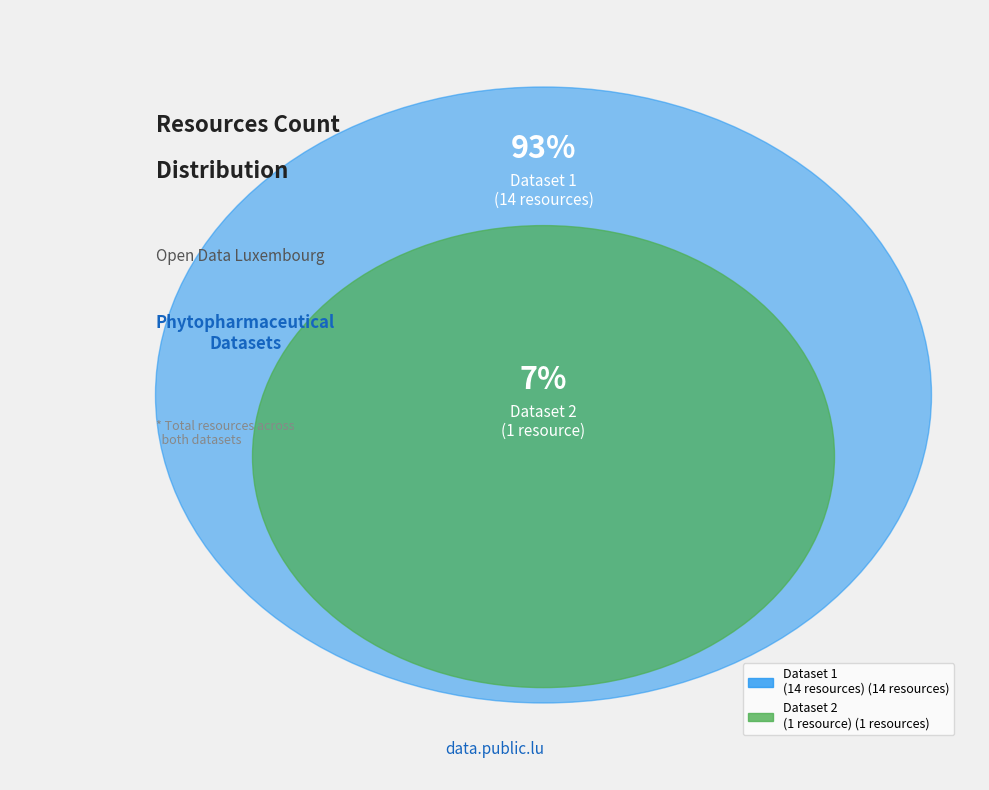

How much of the chart is everything except 599d2639111e9b34903cf1aa?

93.3%